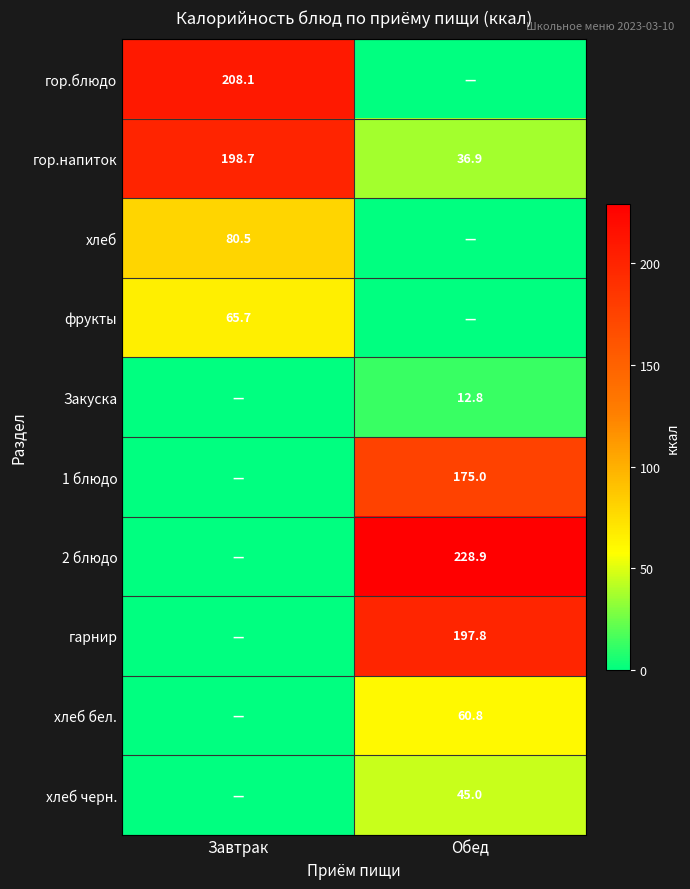

What is the highest value of the гор.напиток series?

198.7